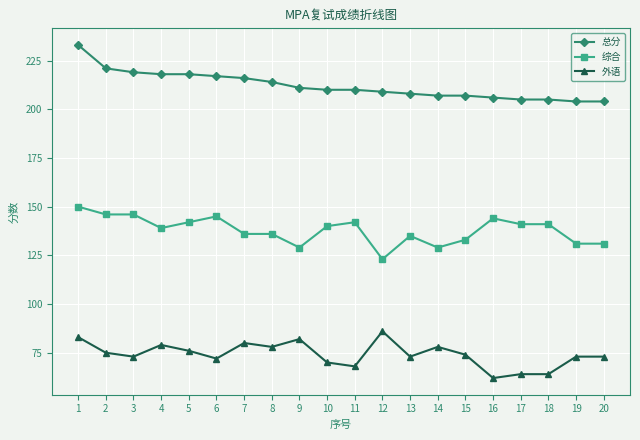

What is the value of the 综合 point at the 10th from the left?

140